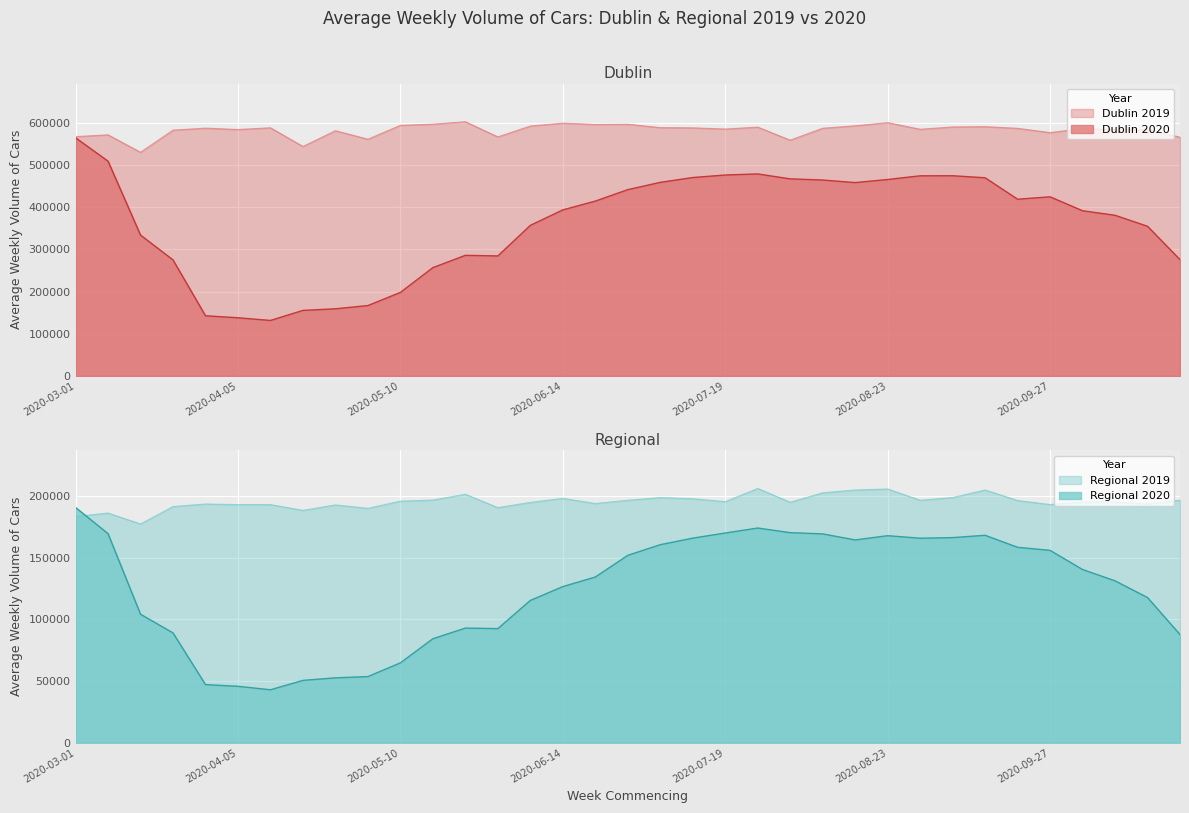

How many interior local valleys does the Regional 2020 series have?

4